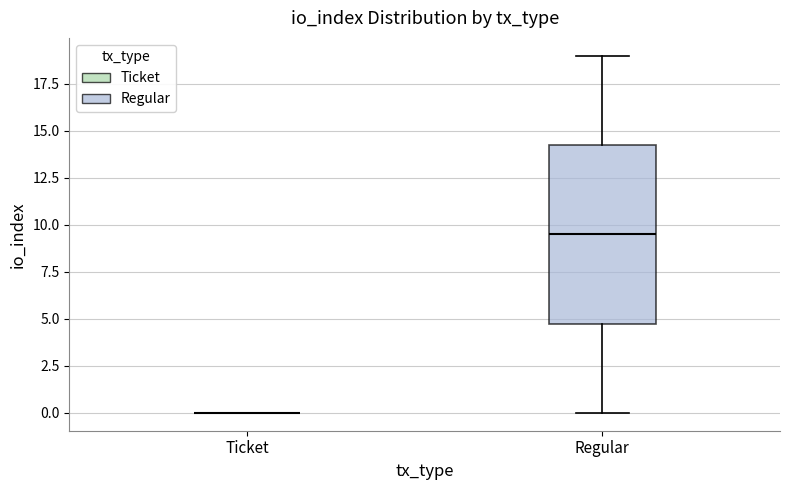

Reading left to right, transcribe this box plot: for each box, give where its median line is, the range the box spans, and where its two whiskers end, as read against the y-axis. The values are not printed on the chart, so give them approximately, as read against the axis.

Ticket: box collapsed to a line at 0.0, whiskers 0.0 to 0.0
Regular: median 9.5, box 5.0 to 14.5, whiskers 0.0 to 19.0